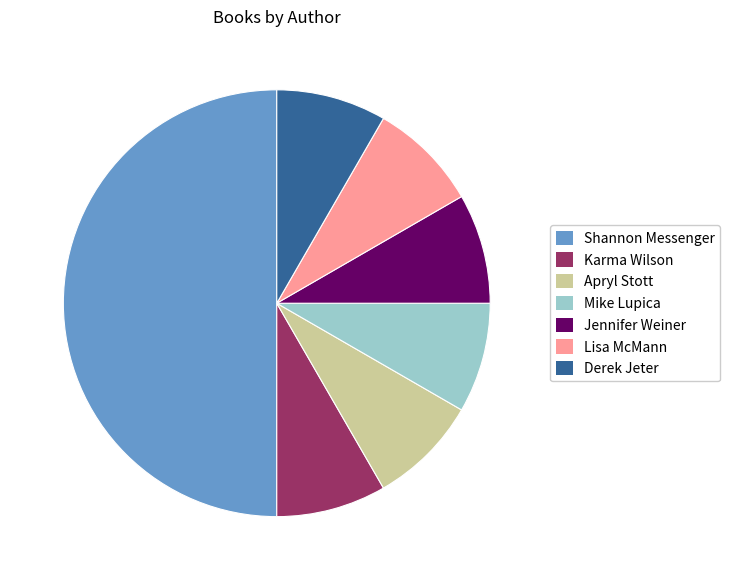

Which category has the biggest portion of the pie?

Shannon Messenger